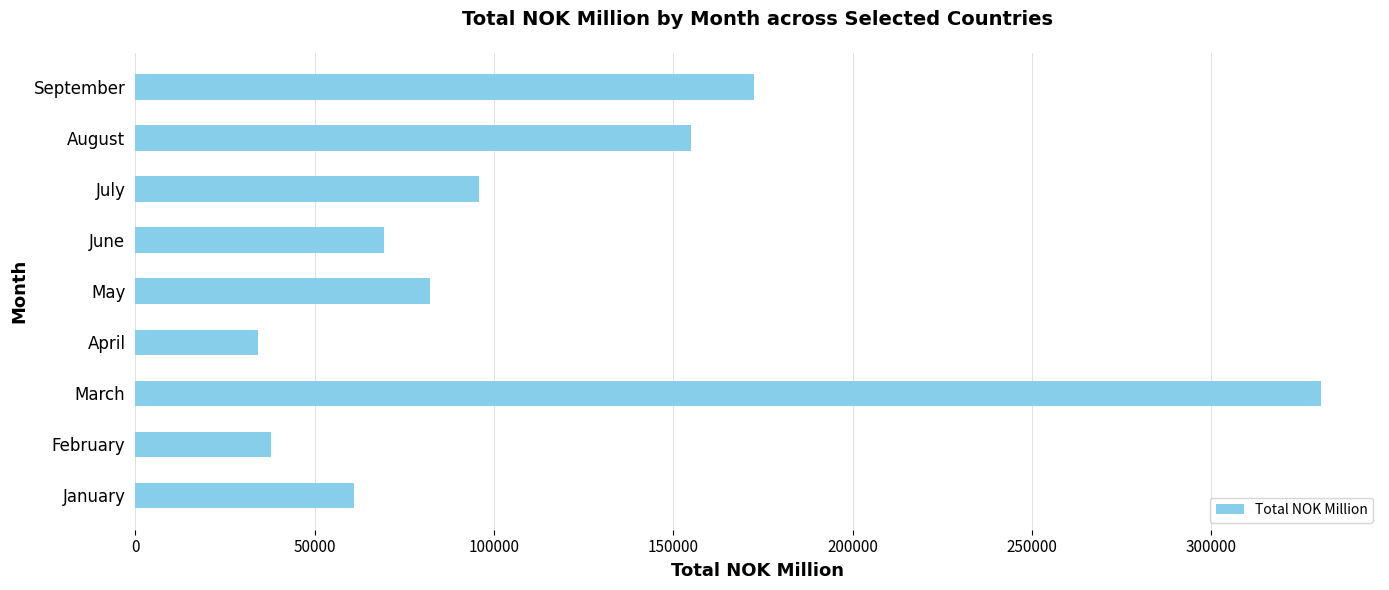

What is the change in value from May to June?

-12624